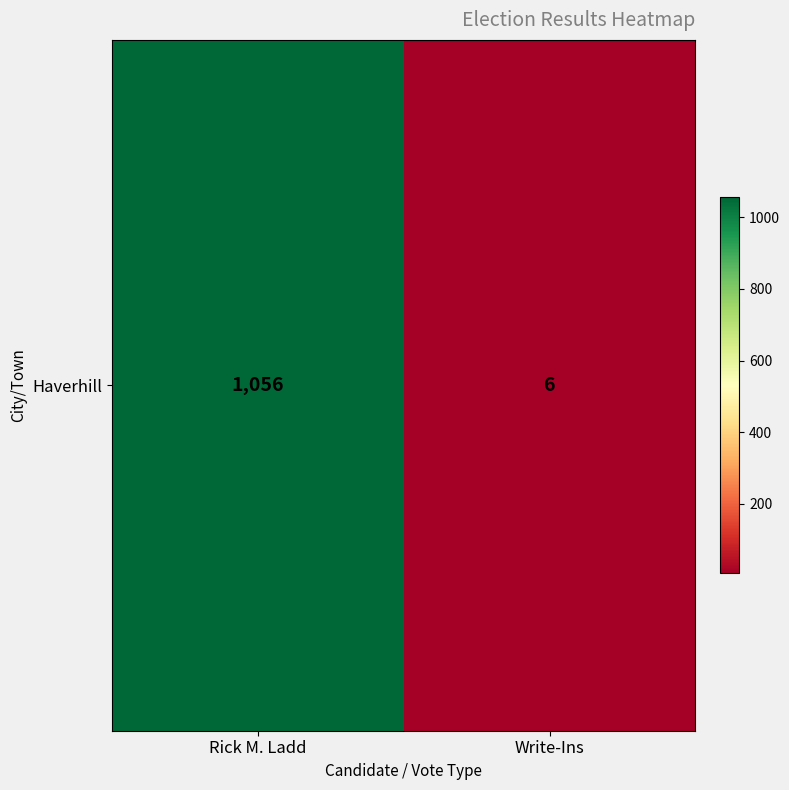

Read the value at Write-Ins.

6